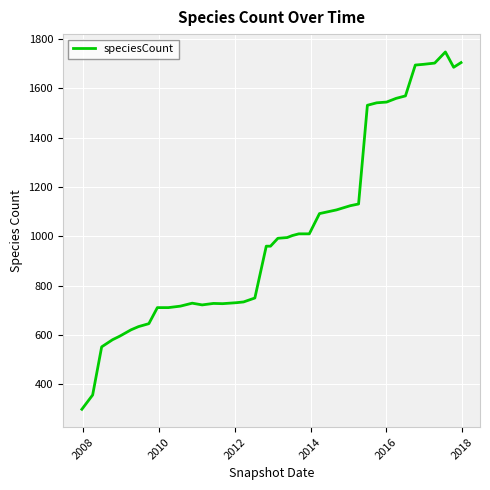

What is the difference between the maximum and minimum values?

1448